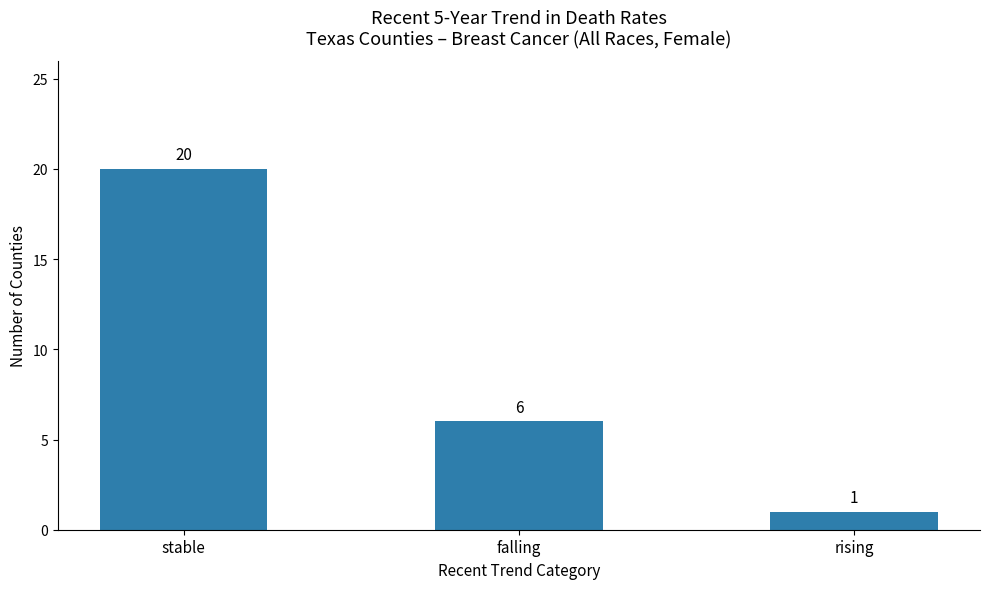

True or false: the data shows 20 at stable.

True